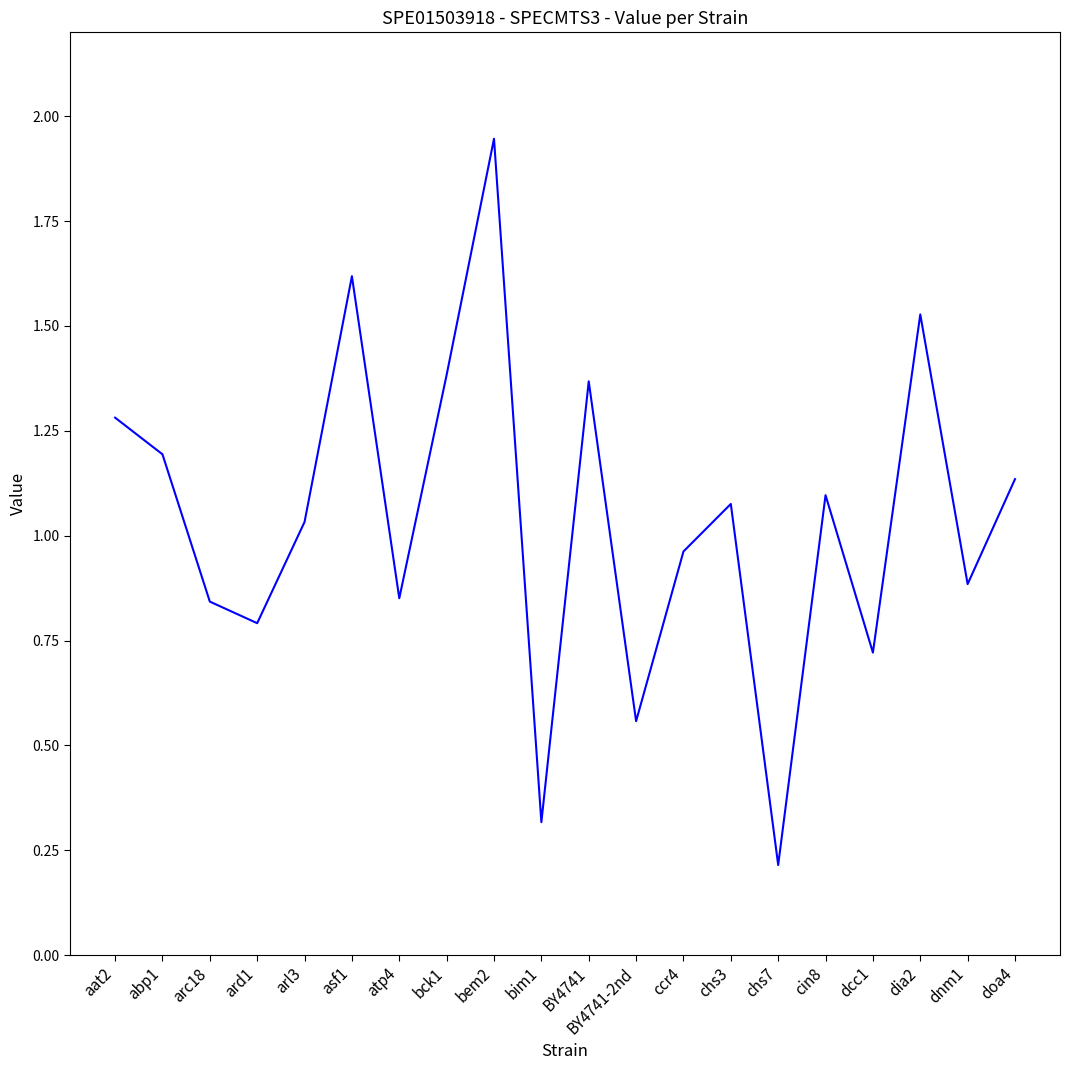

True or false: the data shows 0.2 at abp1.

False